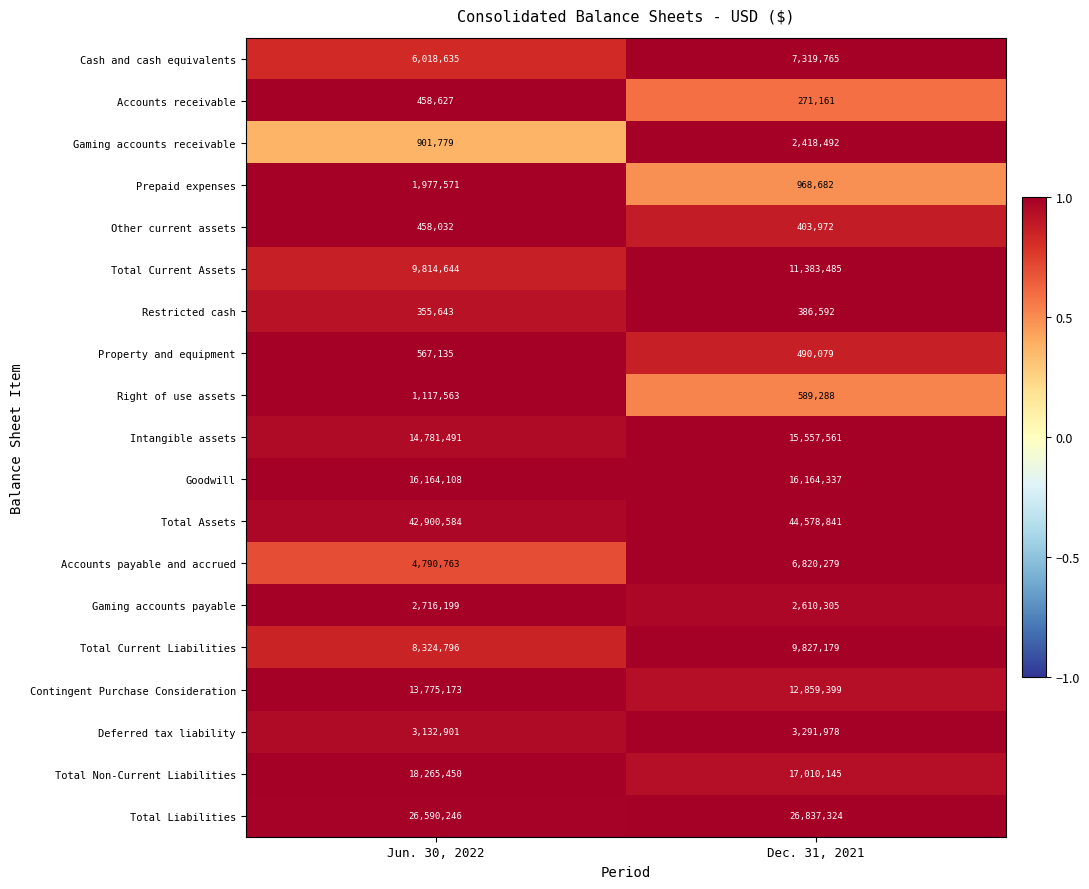

The Goodwill series shows 16164337 at Dec. 31, 2021. True or false?

True